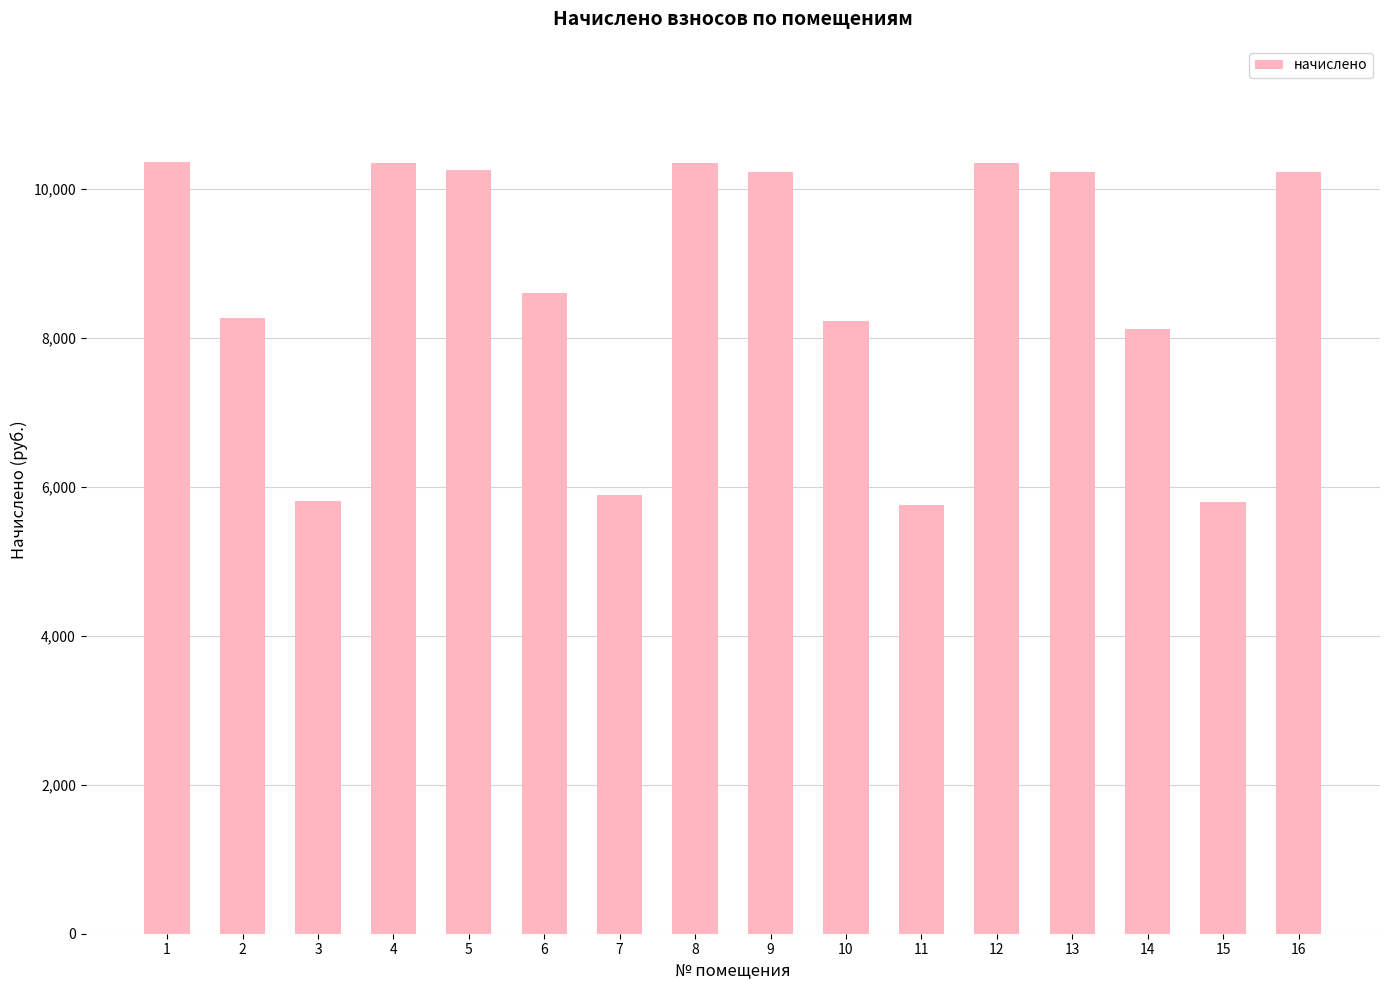

Between 16 and 14, which is larger?

16